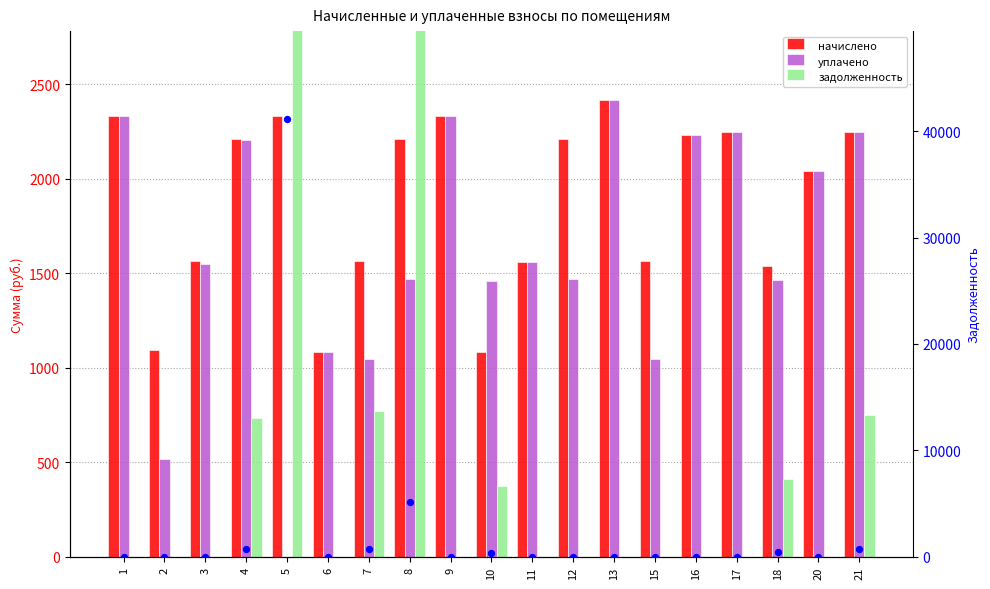

Which series contains the highest Y value?

задолженность